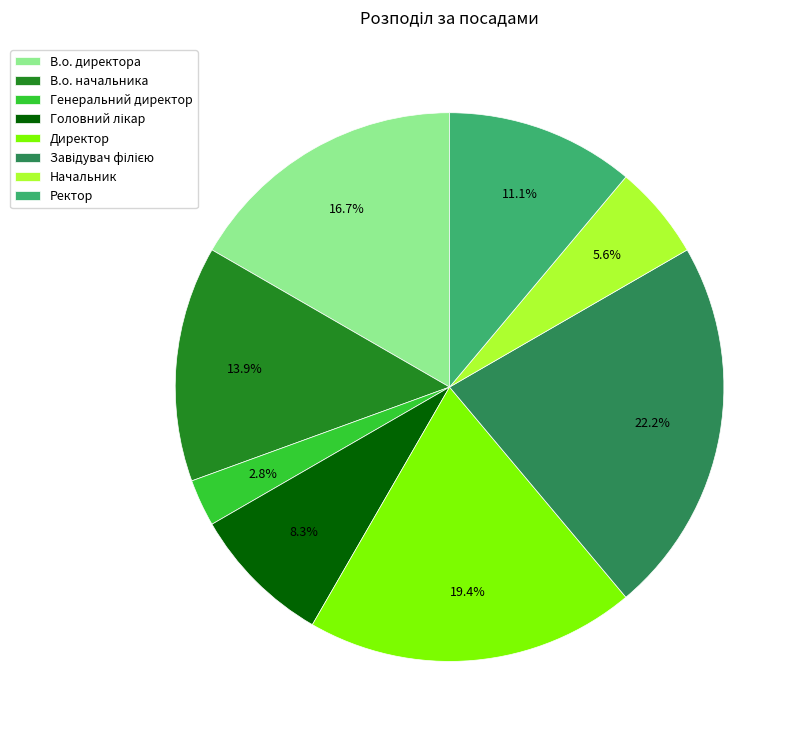

Between Директор and Ректор, which is larger?

Директор